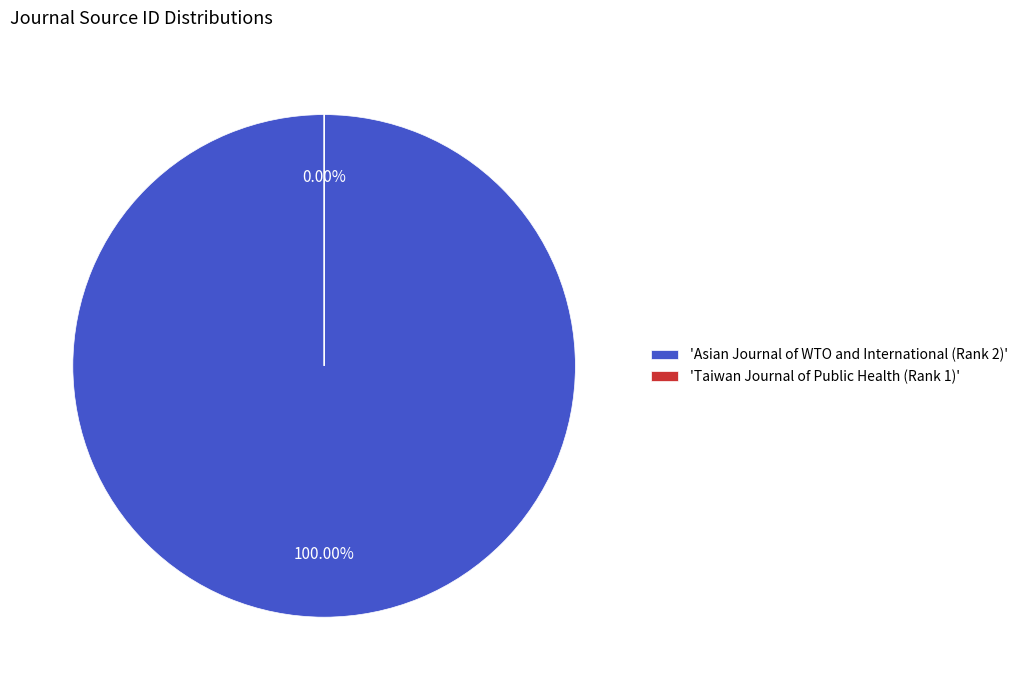

Between Asian Journal of WTO and International (Rank 2) and Taiwan Journal of Public Health (Rank 1), which is larger?

Asian Journal of WTO and International (Rank 2)